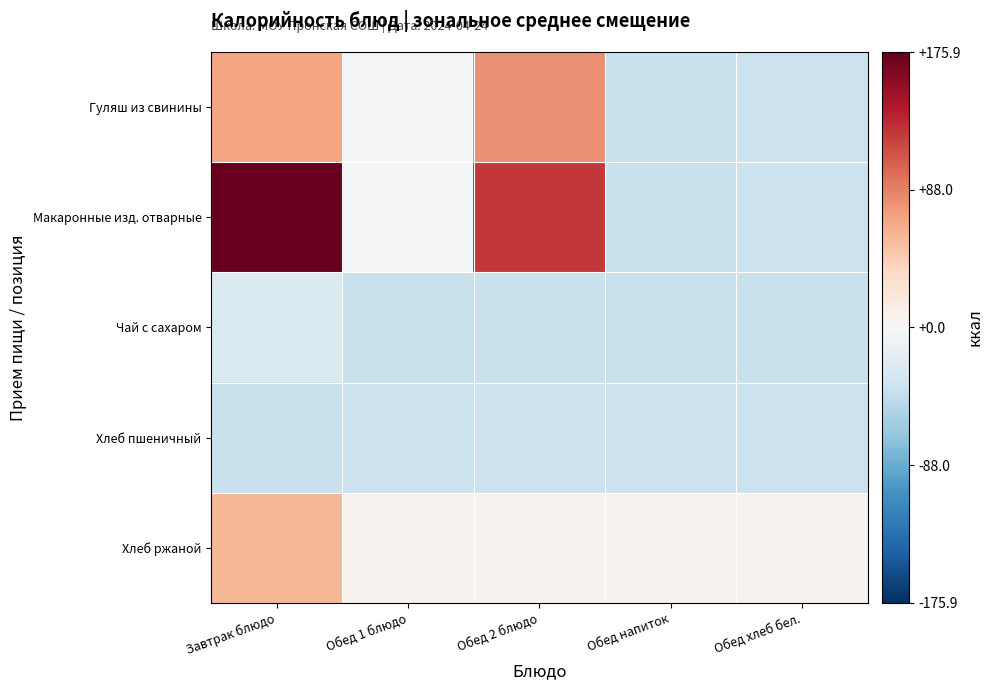

Which series has the largest range (max minus min)?

Макаронные изд. отварные